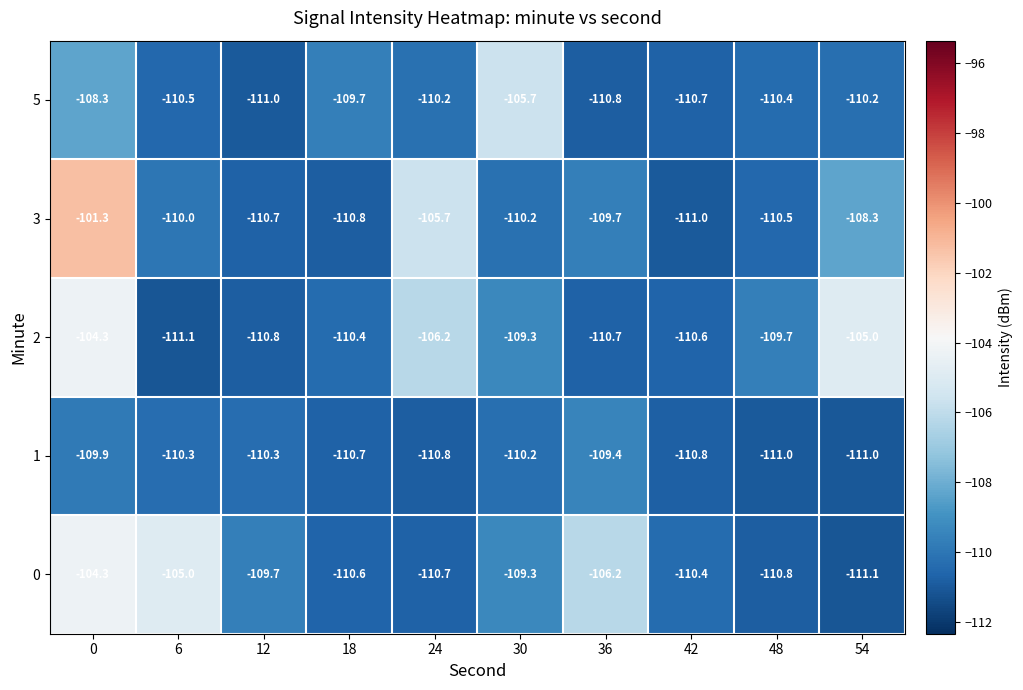

True or false: 1 has a value of -184.6 at 18.

False